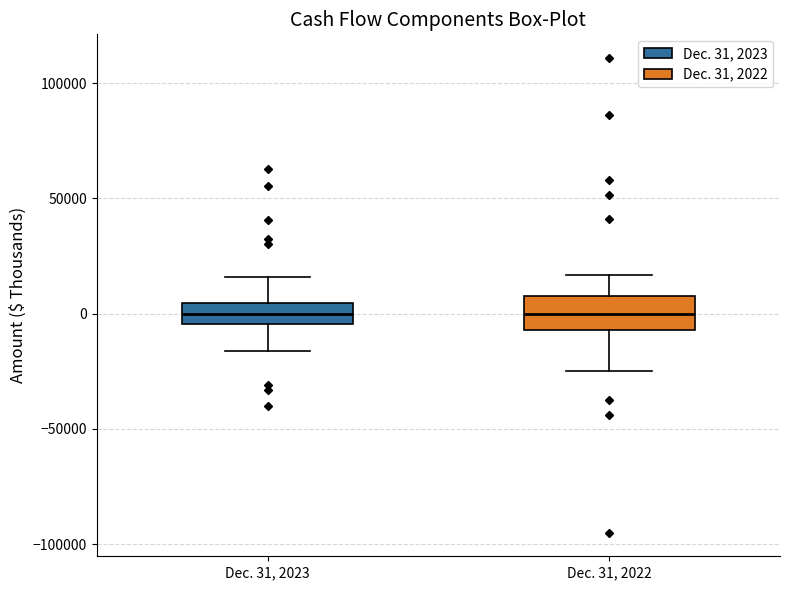

Which box is the tallest, from its lower edge to its upper edge?

Dec. 31, 2022